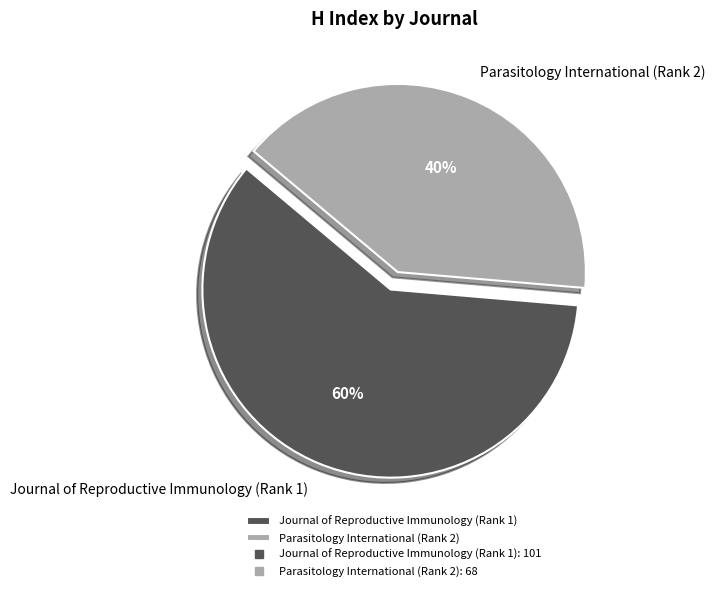

Rank the categories by value from lowest to highest.

Parasitology International (Rank 2), Journal of Reproductive Immunology (Rank 1)